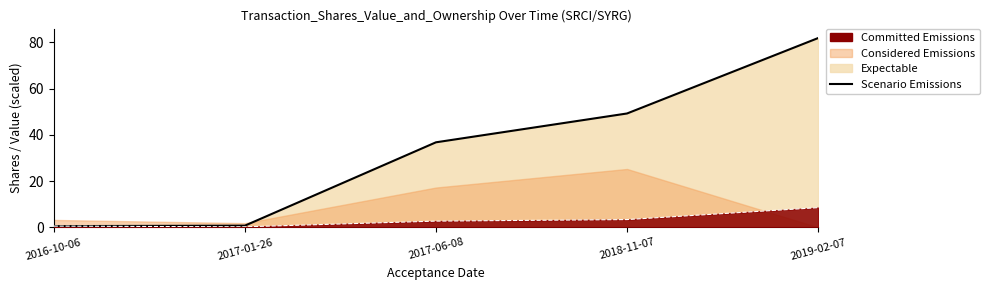

What is the label of the 4th point from the right?

2017-01-26